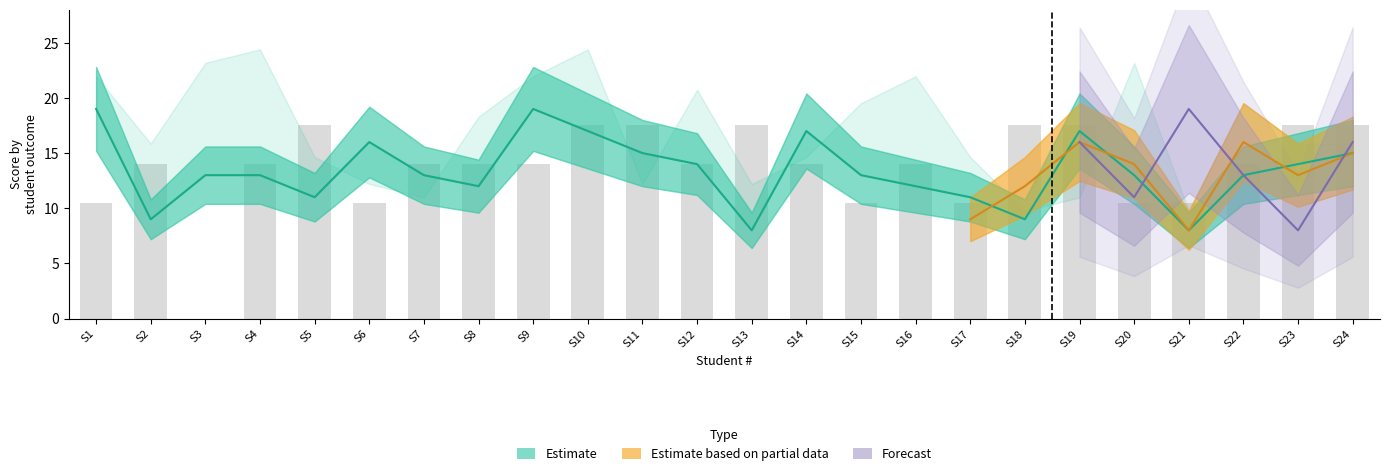

Is it true that Communication equals 11 at 1?

False